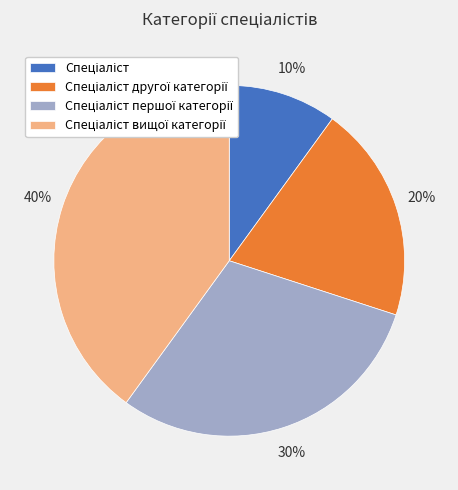

To the nearest percent, what is the average slice percentage?

25%